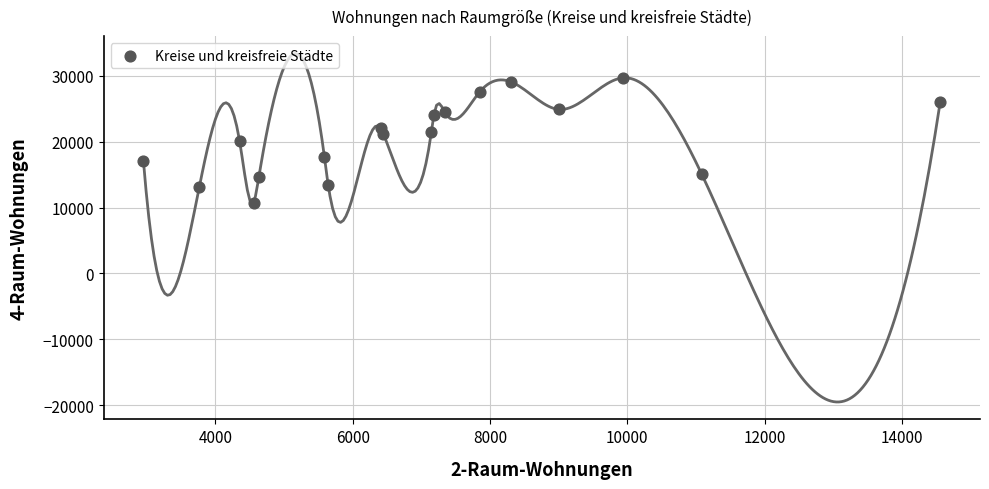

What is the range of Y values (max minus min)?

18962